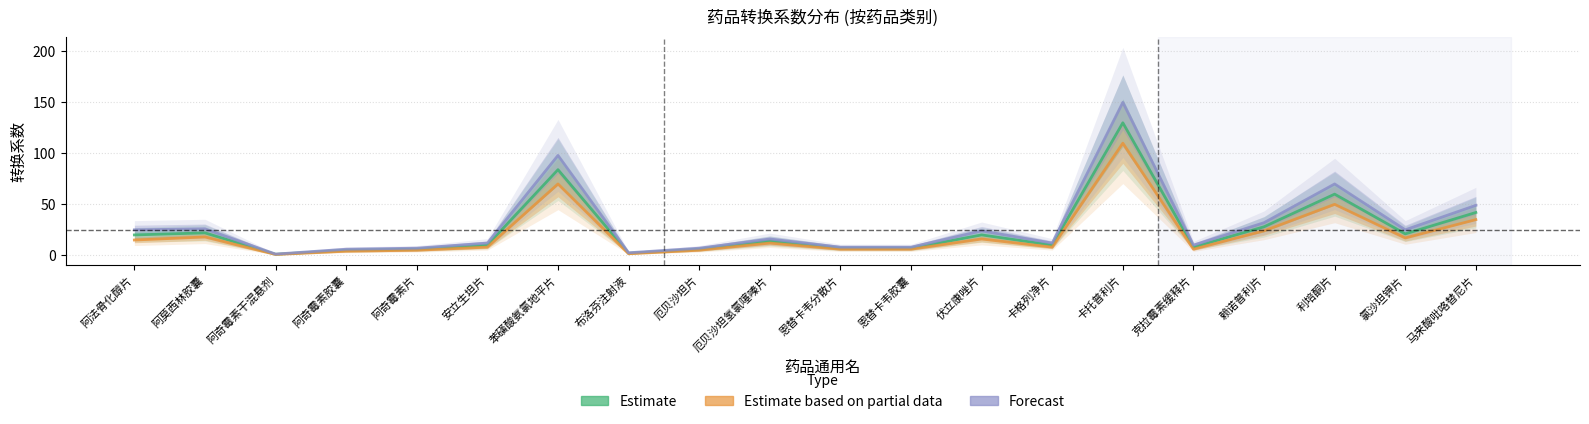

Reading right to left, list all the values displayed in this chart.

Estimate: 42.0	21.0	60.0	28.0	8.0	130.0	10.0	20.0	7.0	7.0	14.0	6.0	2.0	84.0	10.0	6.0	5.0	1.0	22.0	20.0
Estimate based on partial data: 35.0	17.0	50.0	24.0	6.0	110.0	8.0	16.0	6.0	6.0	12.0	5.0	1.5	70.0	8.0	5.0	4.0	0.8	18.0	15.0
Forecast: 49.0	25.0	70.0	32.0	10.0	150.0	12.0	24.0	8.0	8.0	16.0	7.0	2.5	98.0	12.0	7.0	6.0	1.2	26.0	25.0